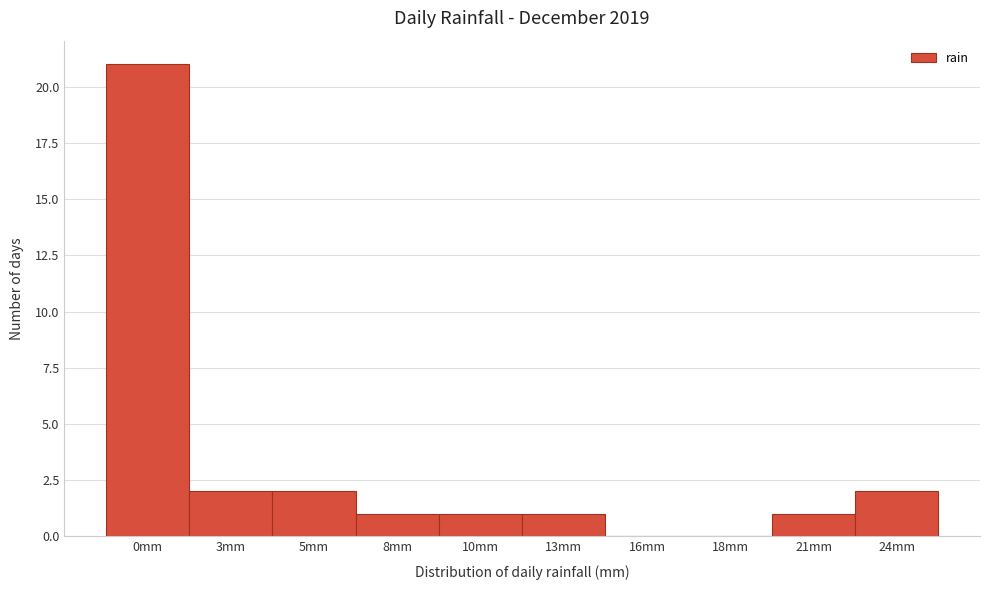

Reading right to left, list all the values displayed in this chart.

24mm=2	21mm=1	18mm=0	16mm=0	13mm=1	10mm=1	8mm=1	5mm=2	3mm=2	0mm=21